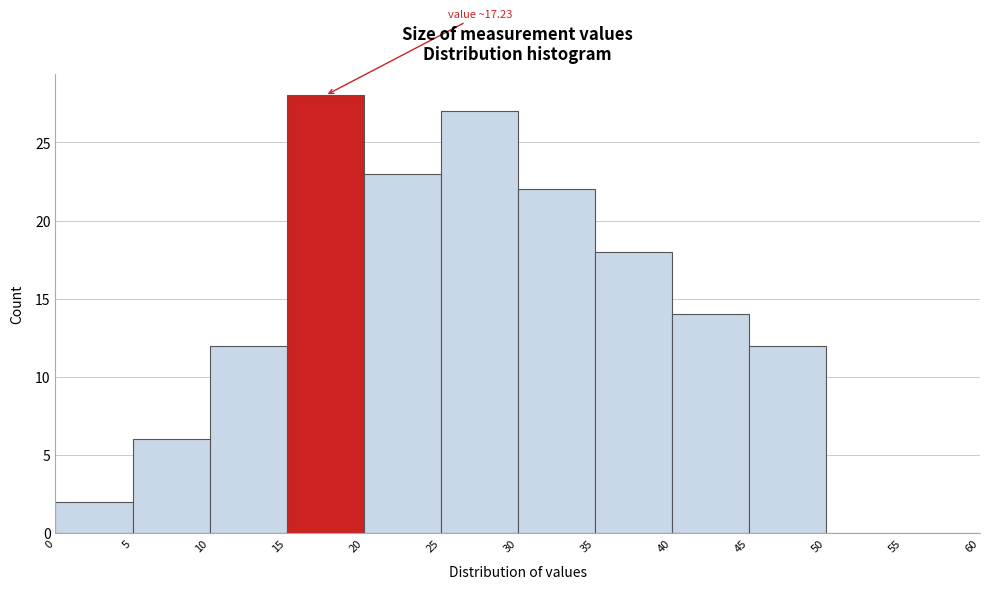

Over which range of the x-axis is the bar tallest?

15 to 20